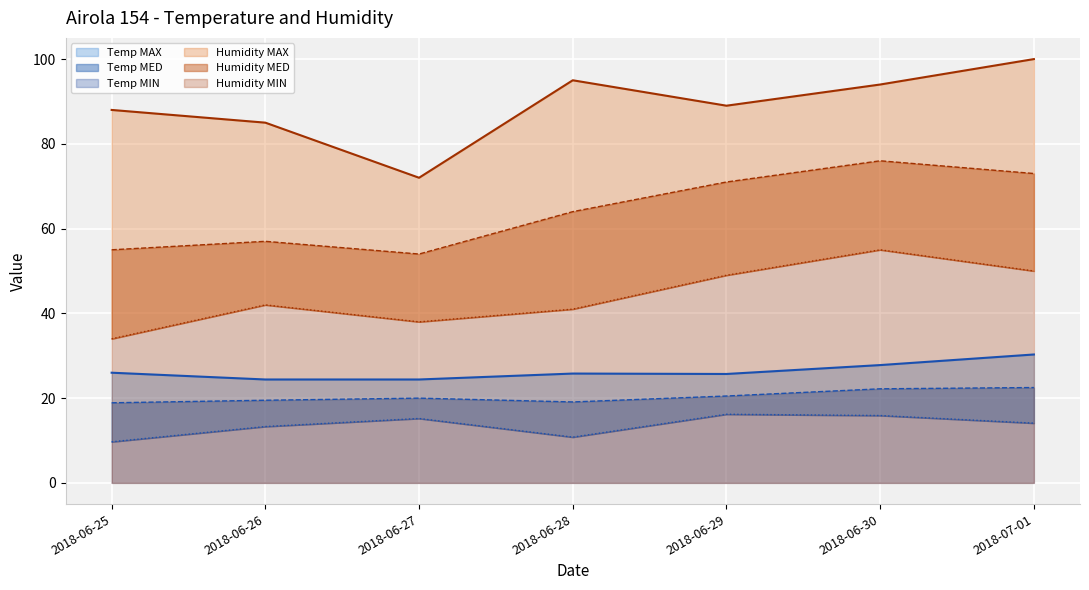

Which has a higher value, 2018-06-25 or 2018-06-27?

2018-06-25